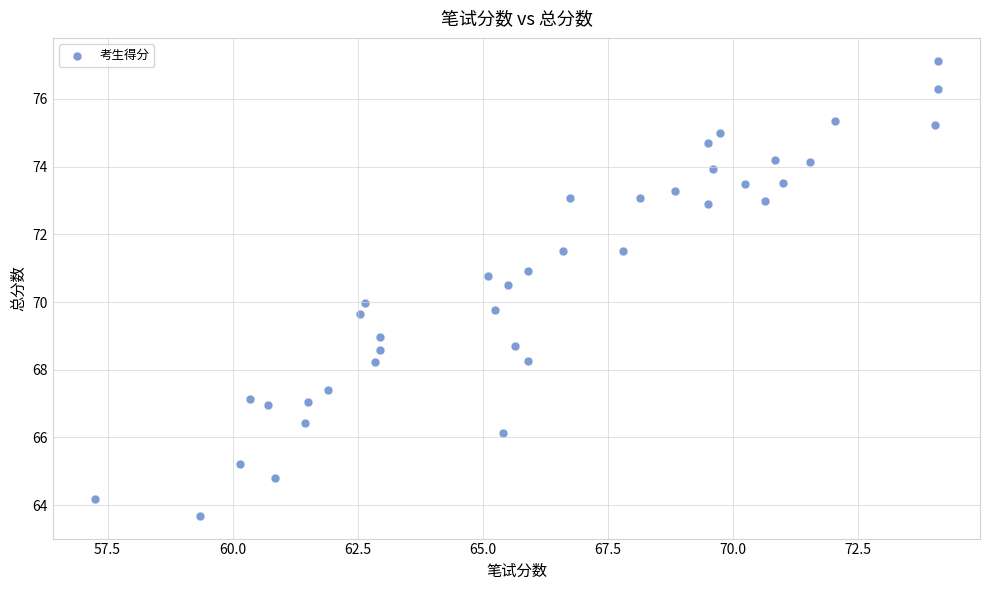

What is the range of X values (max minus min)?

16.8